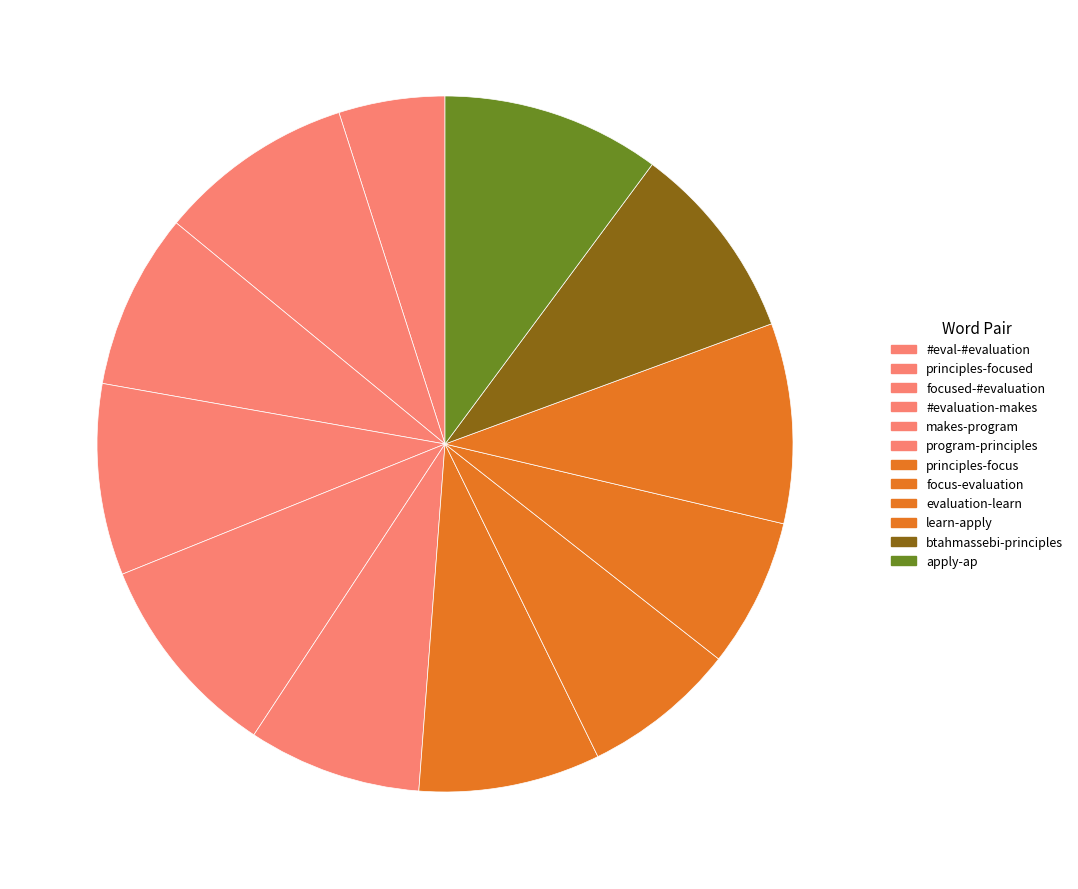

Count the number of slices in the pie.

12